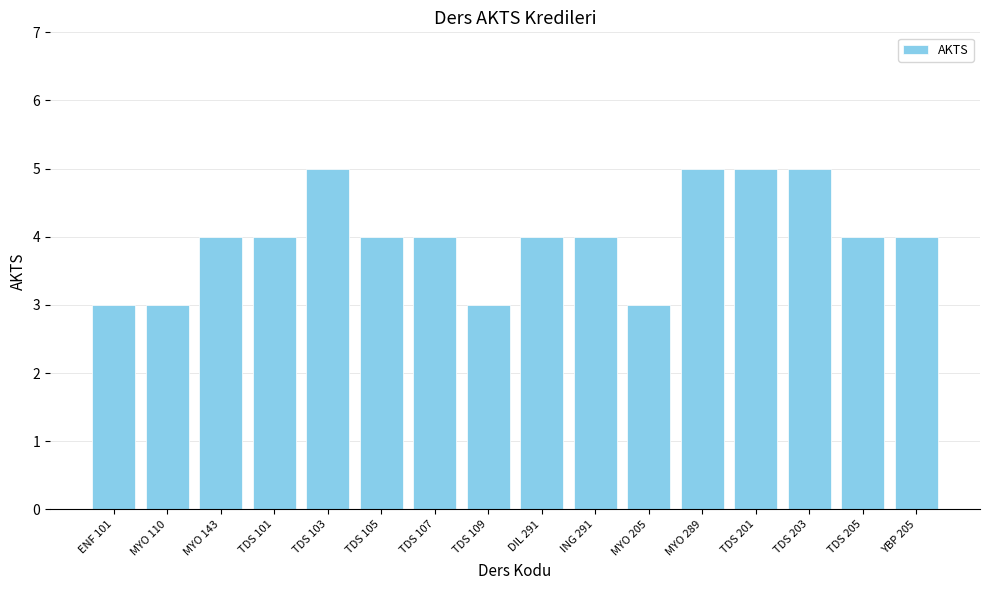

True or false: the data shows 5 at TDS 201.

True